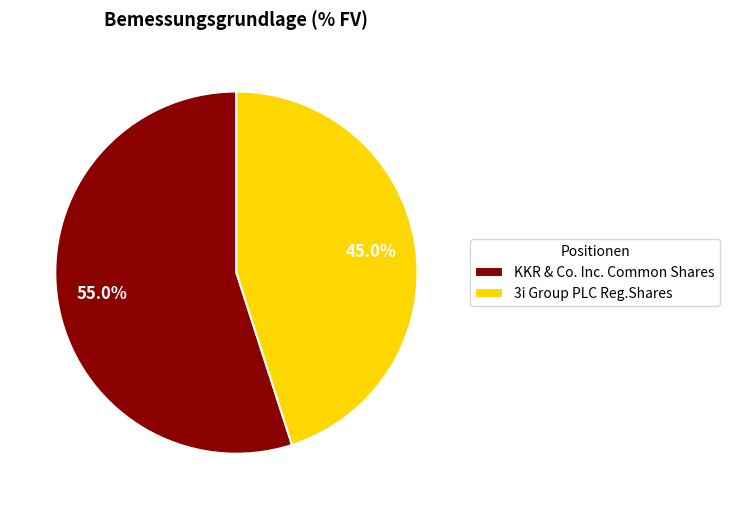

Is KKR & Co. Inc. Common Shares the majority of the pie?

Yes